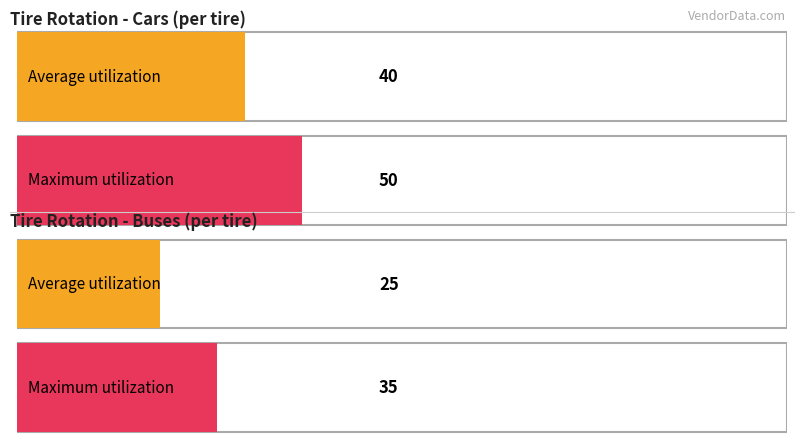

At which label is Maximum utilization closest to 42?

Tire Rotation (Buses) - per tire